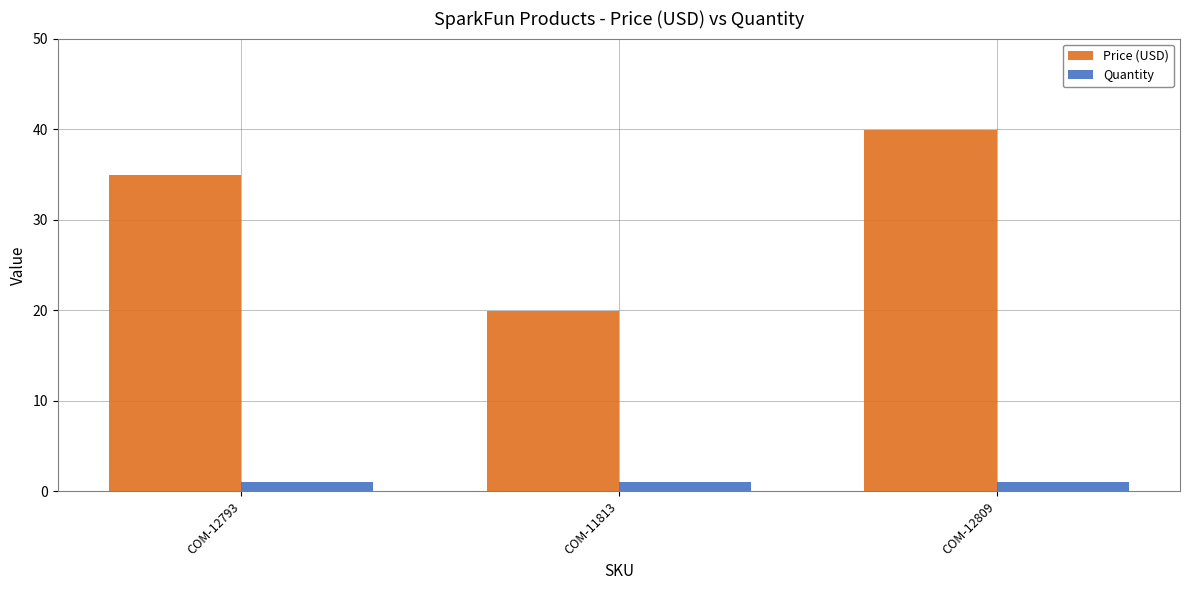

List the series in order of their peak value, lowest first.

Quantity, Price (USD)